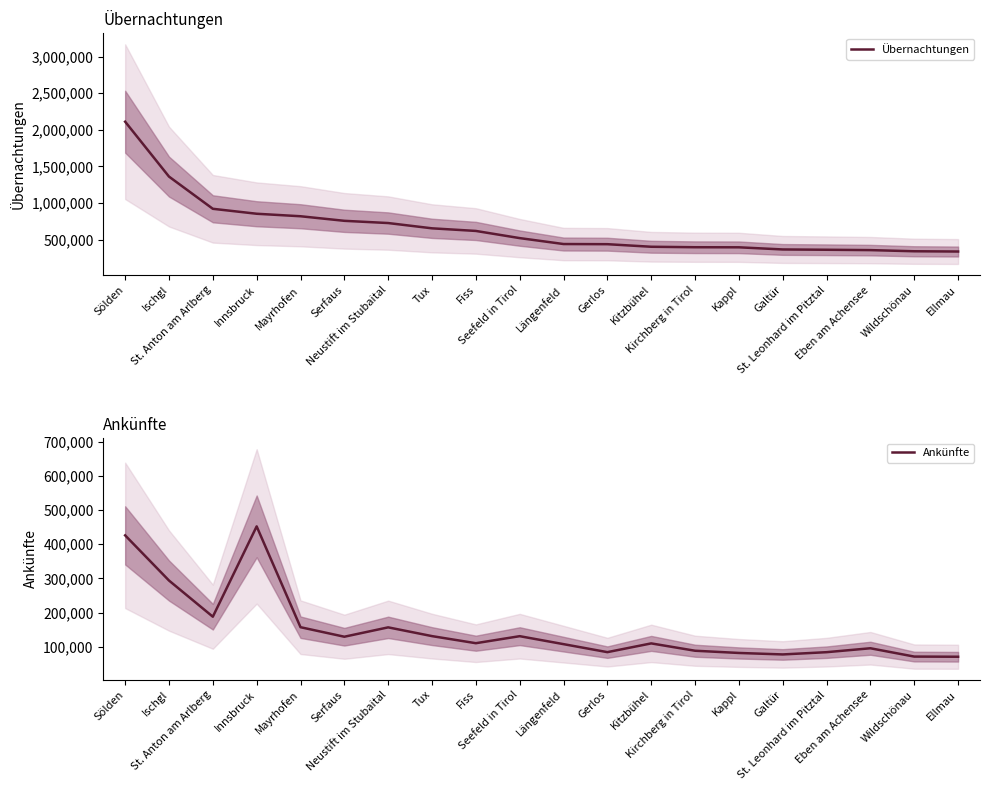

How many values in the Ankünfte series exceed 110214?

9